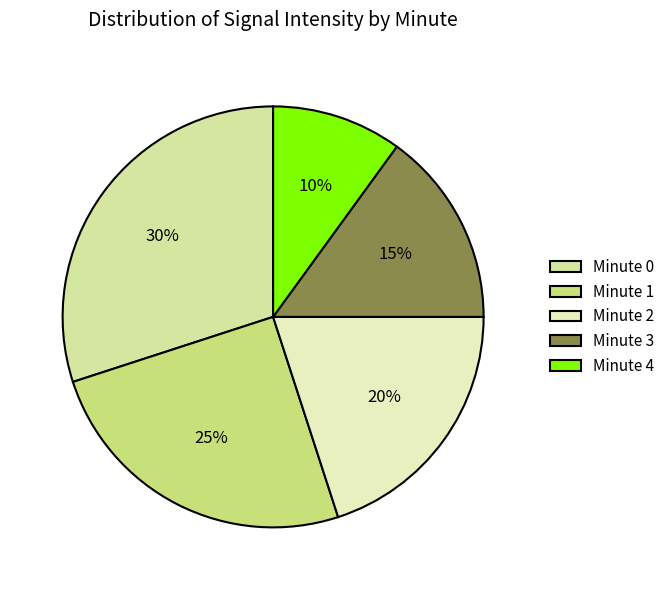

Which category has the smallest portion of the pie?

Minute 4